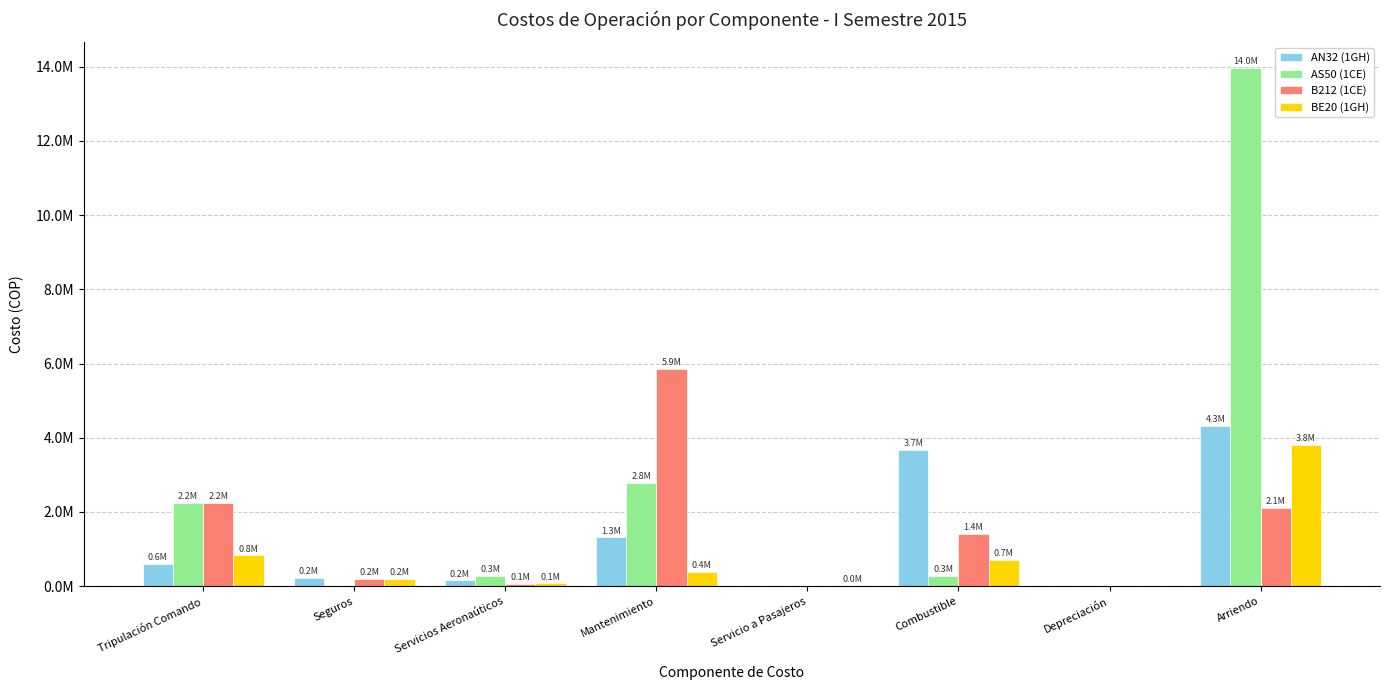

What are all the series names shown in the legend?

AN32 (1GH), AS50 (1CE), B212 (1CE), BE20 (1GH)